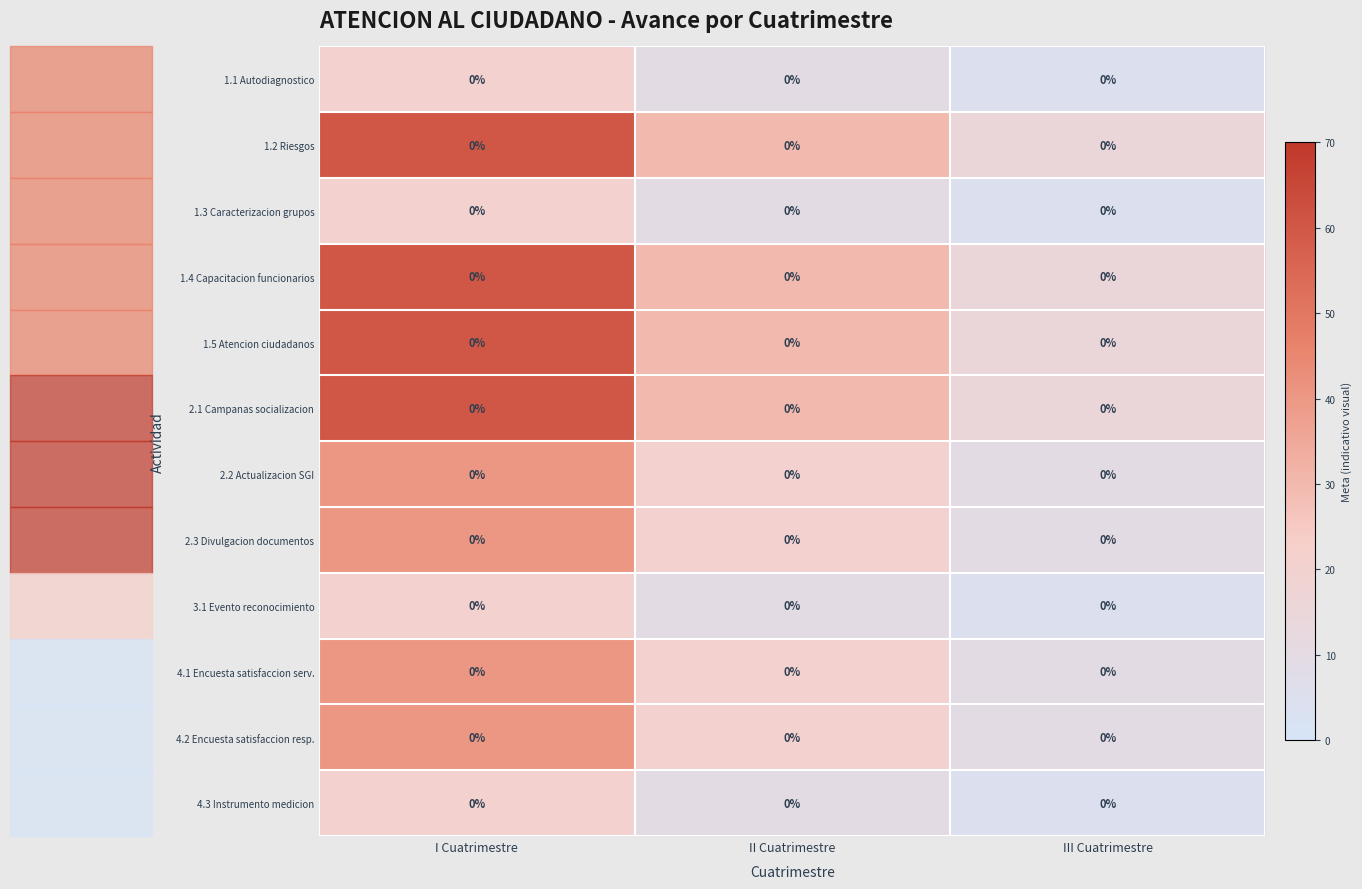

Which series has the largest total across all categories?

1.2 Riesgos